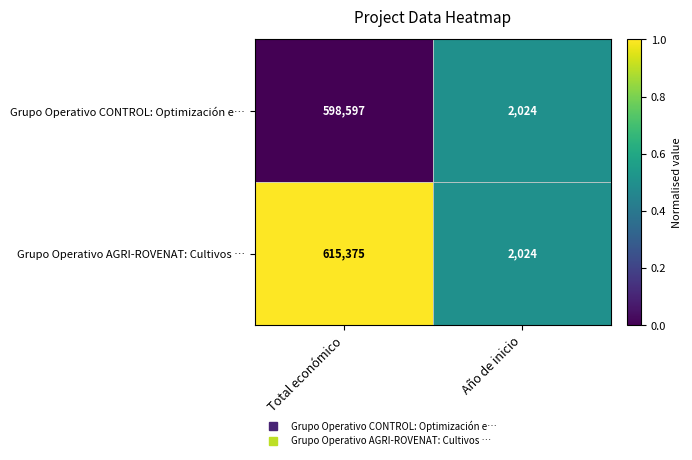

The Grupo Operativo AGRI-ROVENAT: Cultivos … series shows 1076383 at Total económico. True or false?

False